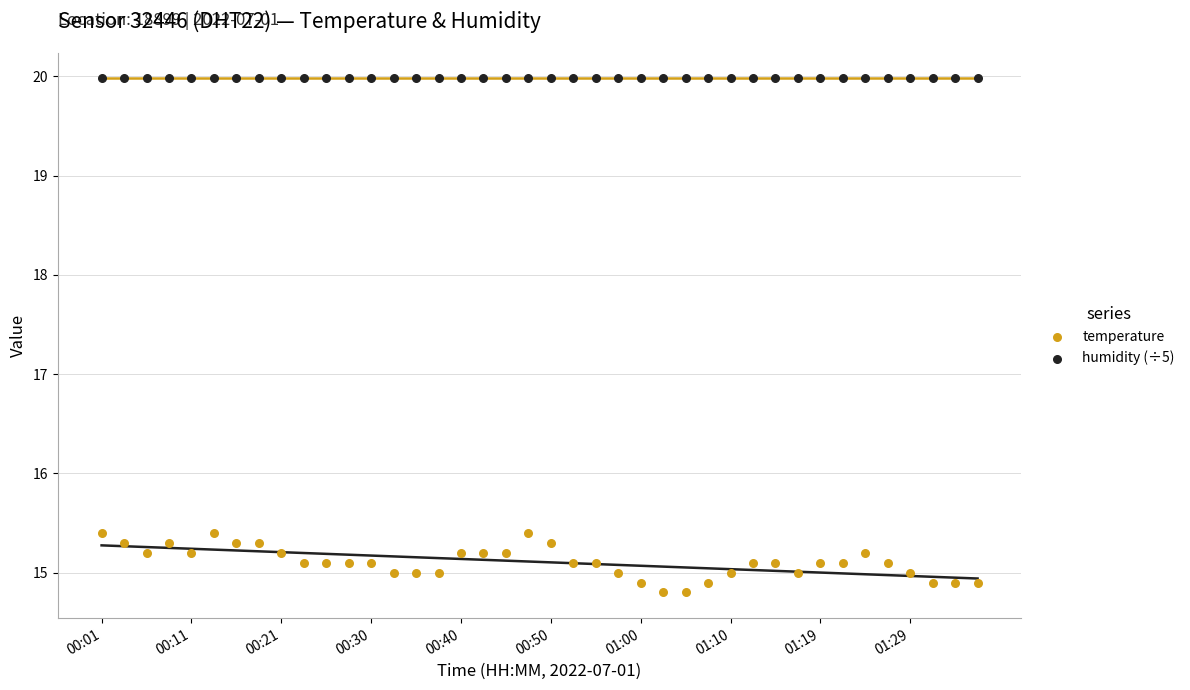

Which series contains the lowest Y value?

temperature